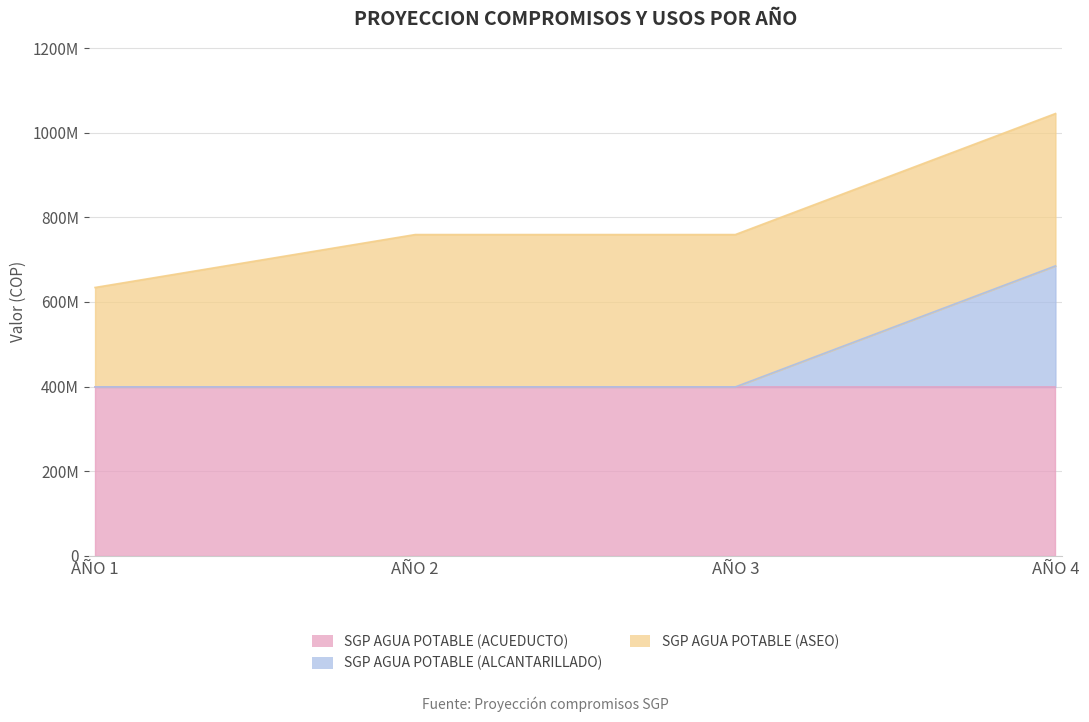

The SGP AGUA POTABLE (ASEO) series shows 497687441 at AÑO 4. True or false?

False